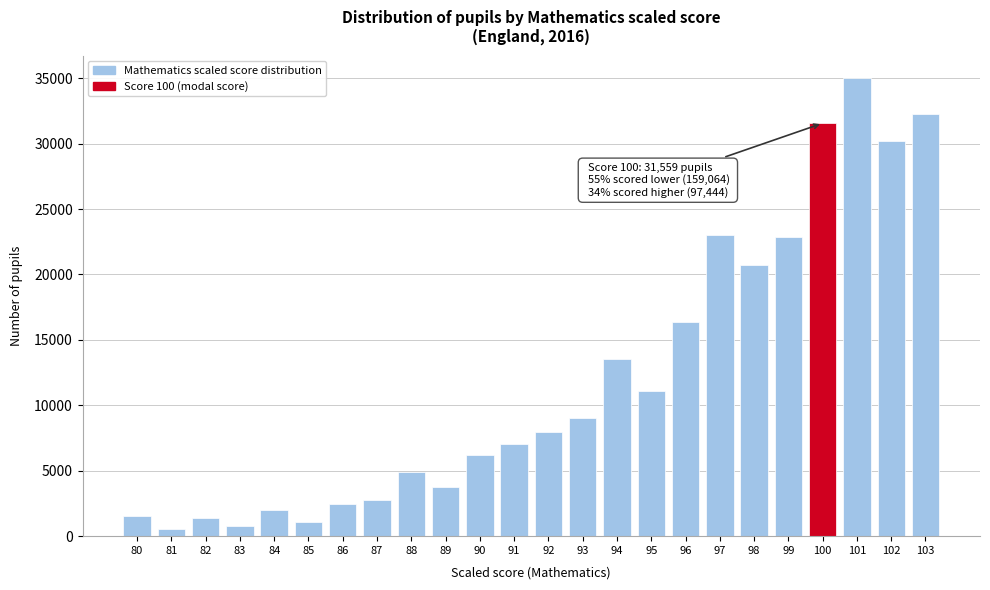

What is the average value?

12003